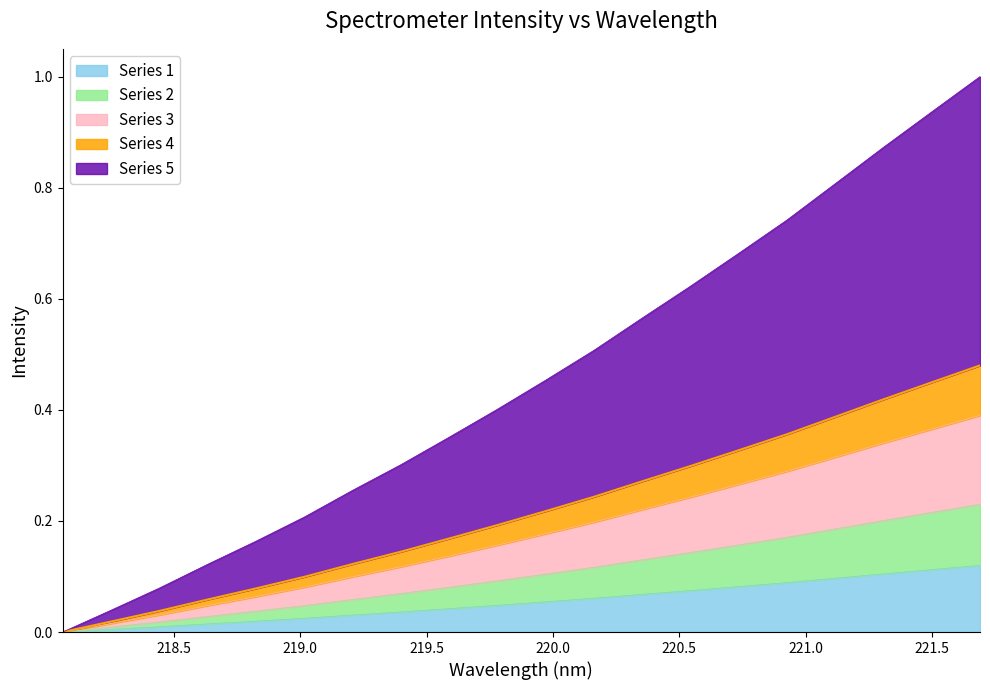

The chart shows a value of 0.1 at 219.9712. True or false?

True